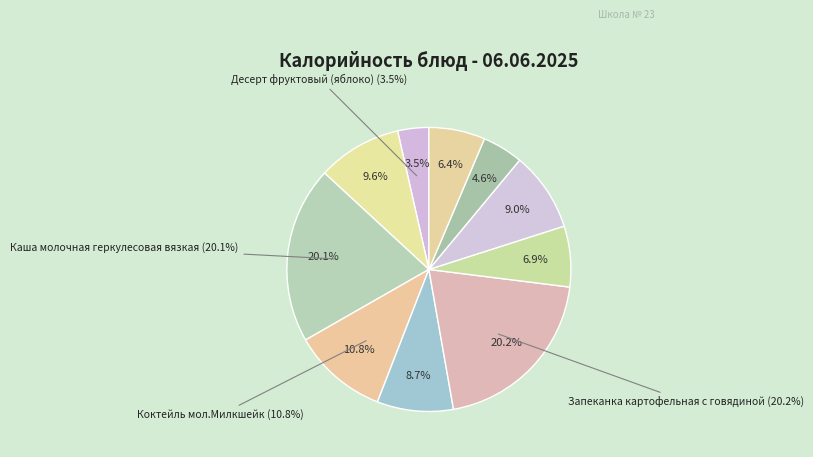

What percentage is the Десерт фруктовый (яблоко) slice, to the nearest percent?

4%